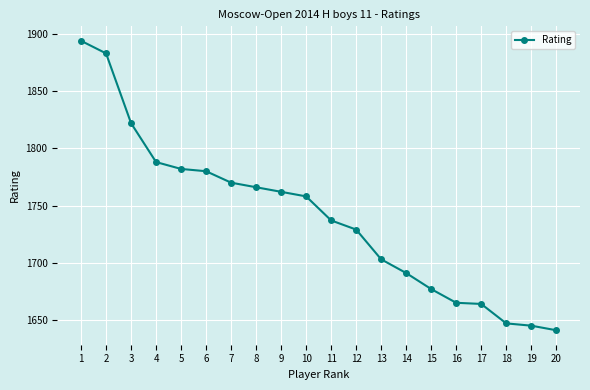

True or false: the data shows 1641 at 20.

True